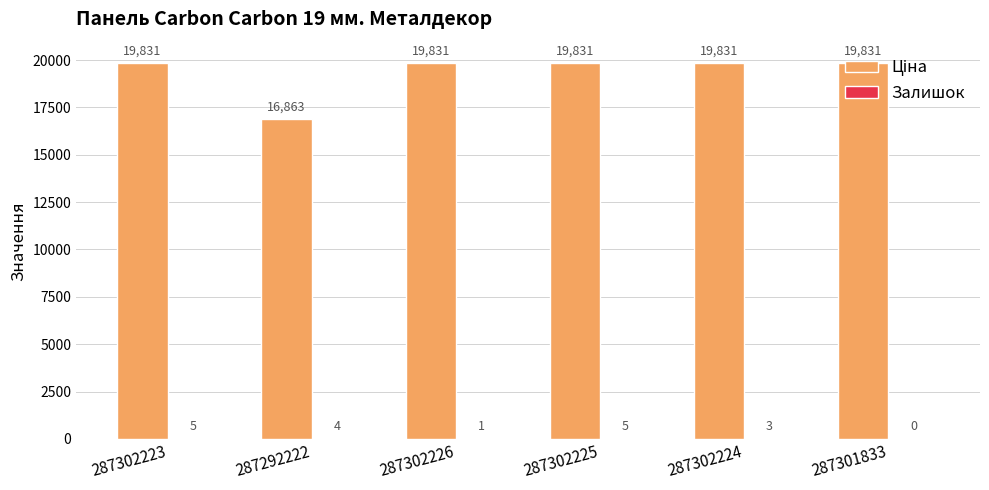

What is the greatest value displayed?

19831.1